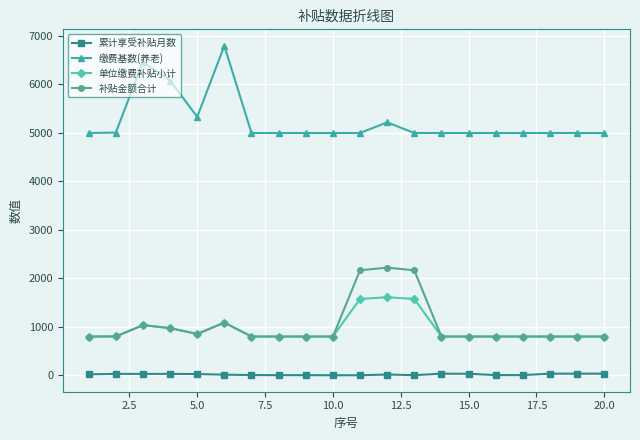

Which series has the largest range (max minus min)?

缴费基数(养老)